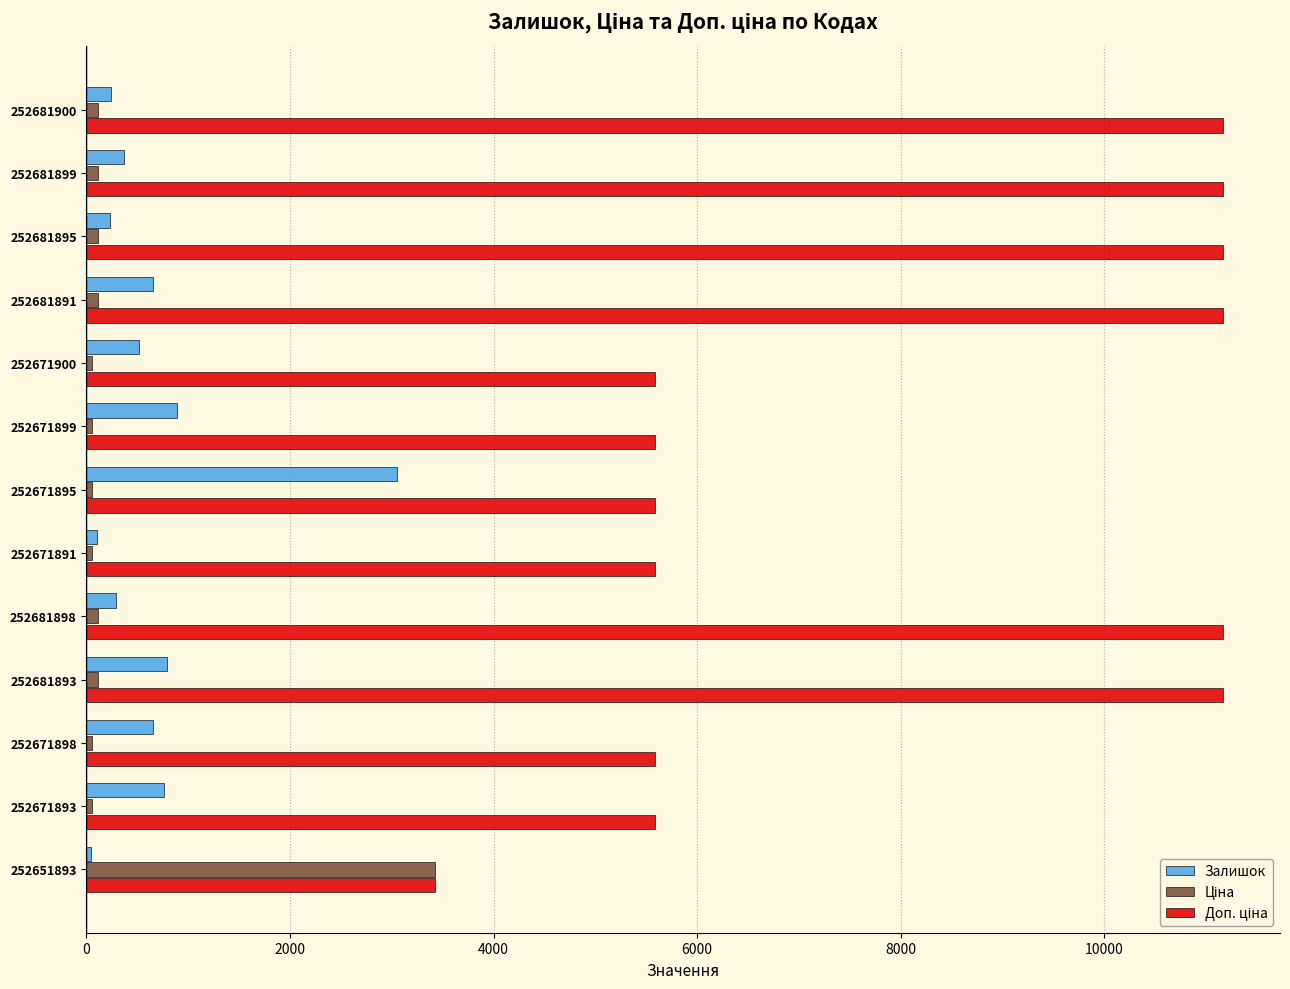

What is the sum of all Залишок values?

8607.0